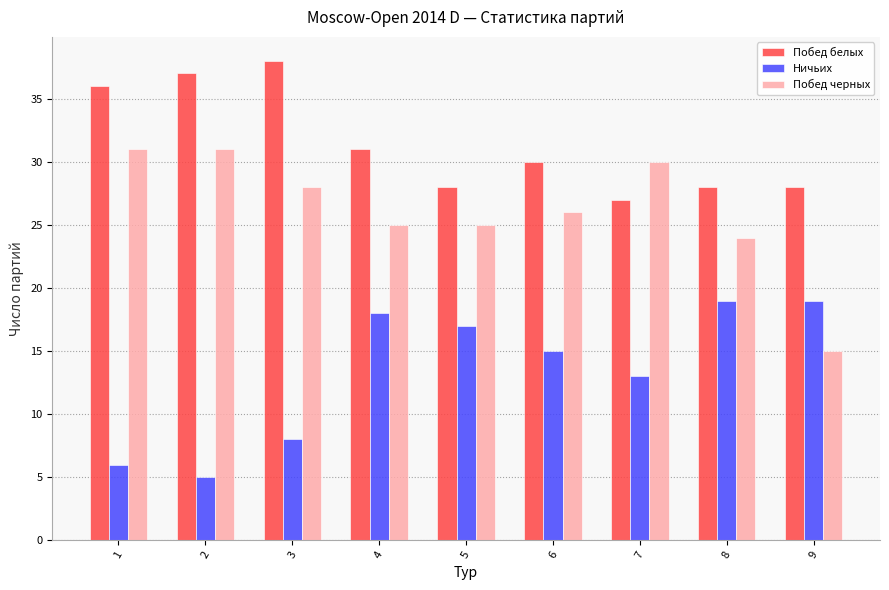

List the series in order of their overall mean, lowest first.

Ничьих, Побед черных, Побед белых